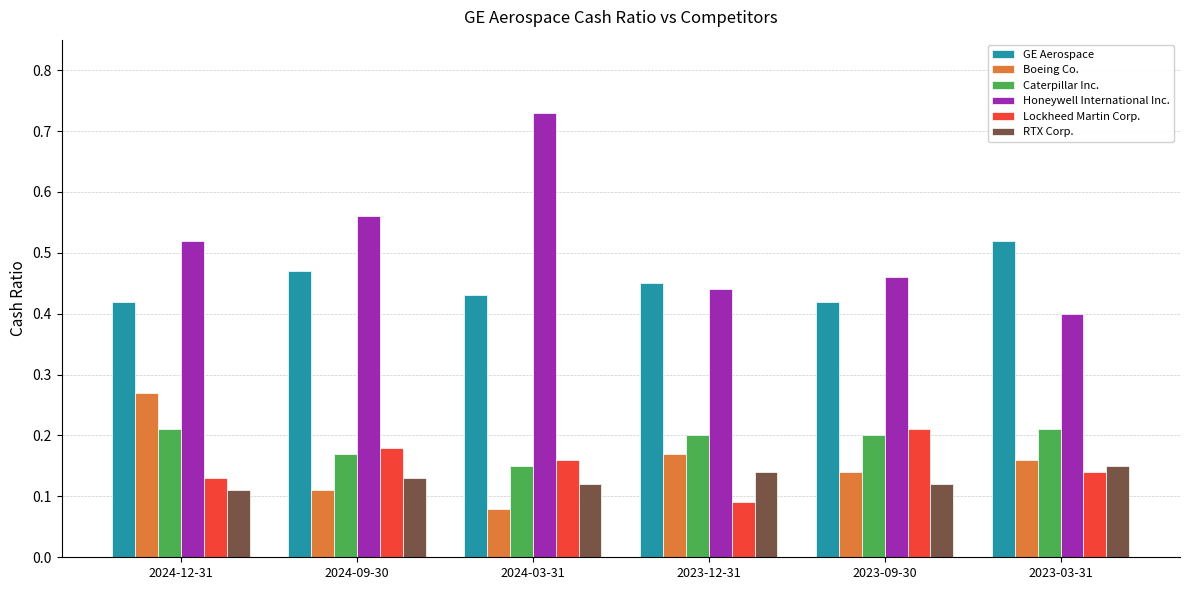

Count the GE Aerospace values in the range 0 to 1.

6